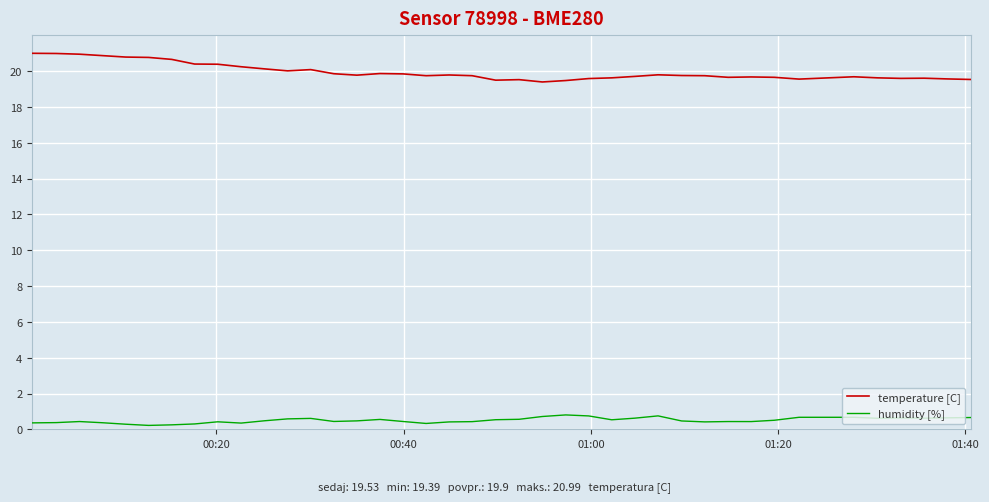

True or false: temperature [C] and humidity [%] cross at least once.

False